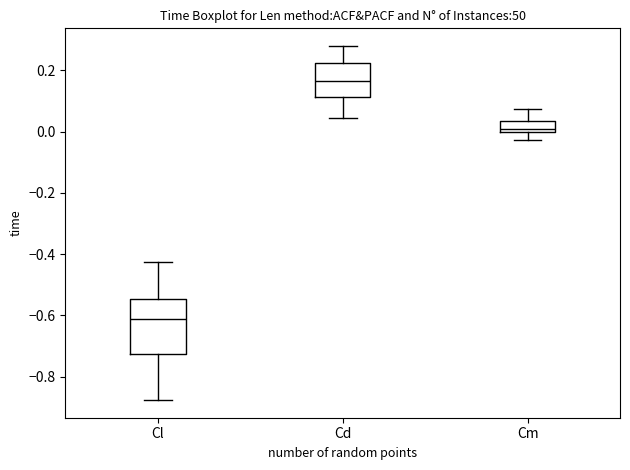

Which box's median line is the lowest?

Cl